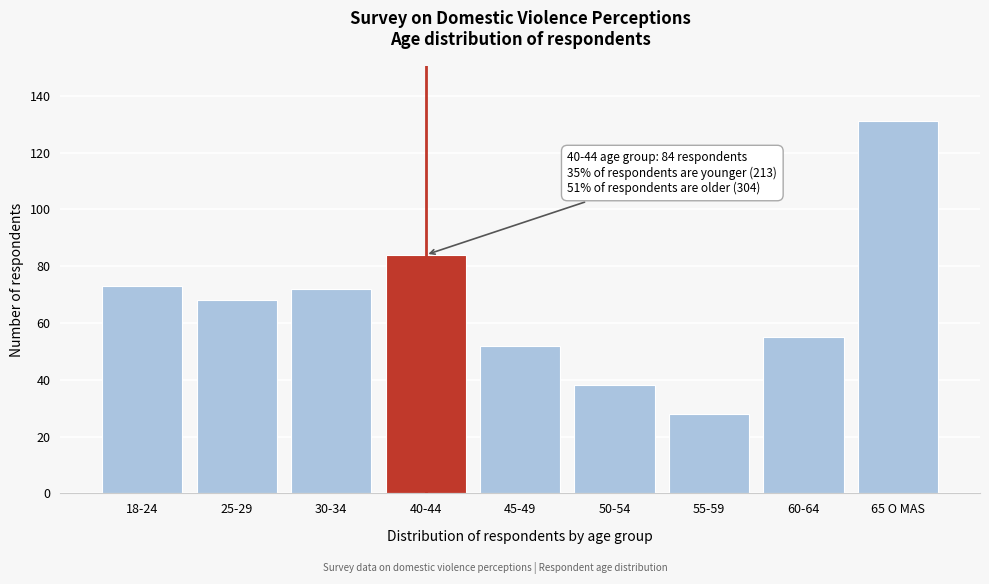

Reading right to left, list all the values displayed in this chart.

65 O MAS=131	60-64=55	55-59=28	50-54=38	45-49=52	40-44=84	30-34=72	25-29=68	18-24=73